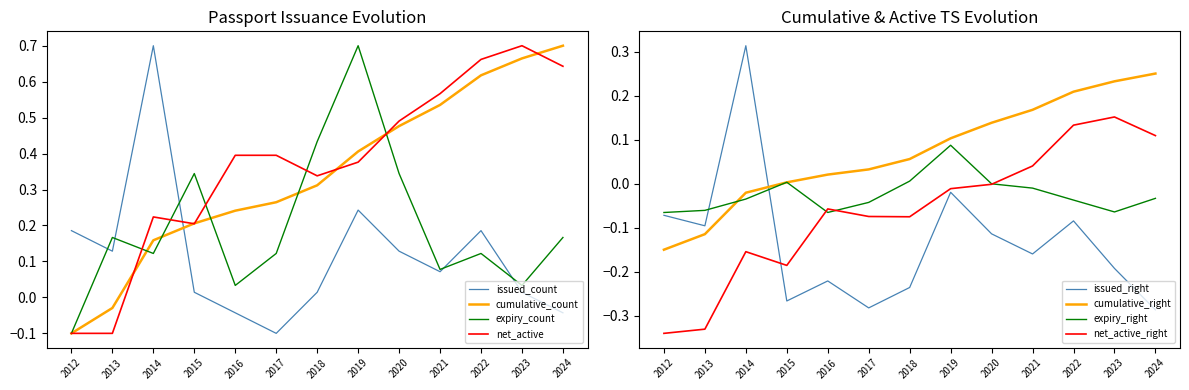

At which category does net_active reach its first local valley?

2015